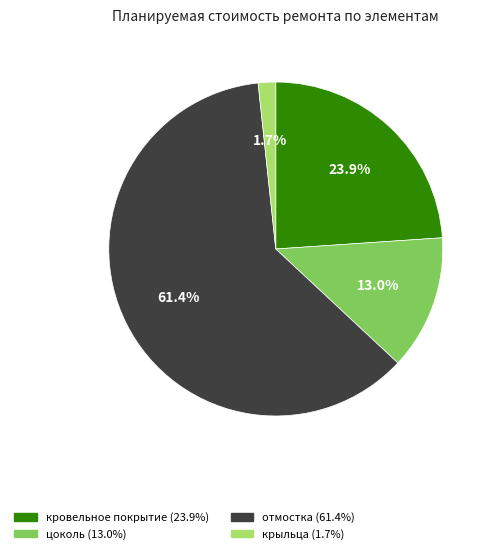

Is it true that кровельное покрытие is 24% of the pie?

True